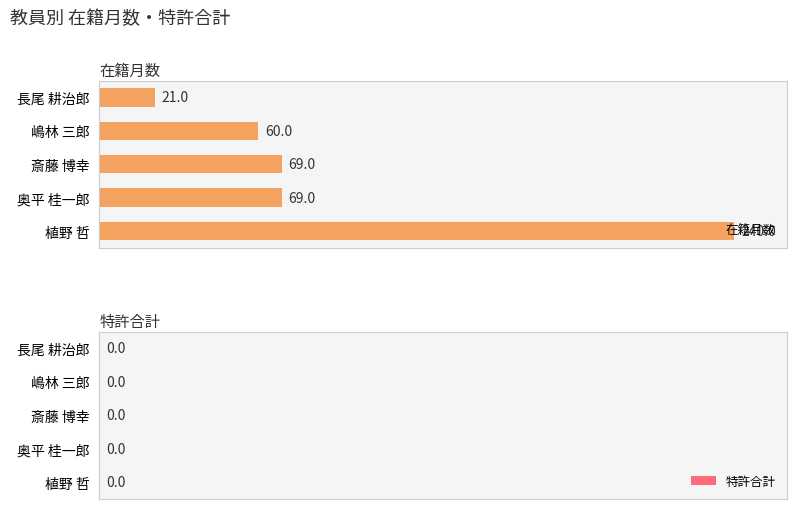

What is the difference between the maximum and minimum values?

219